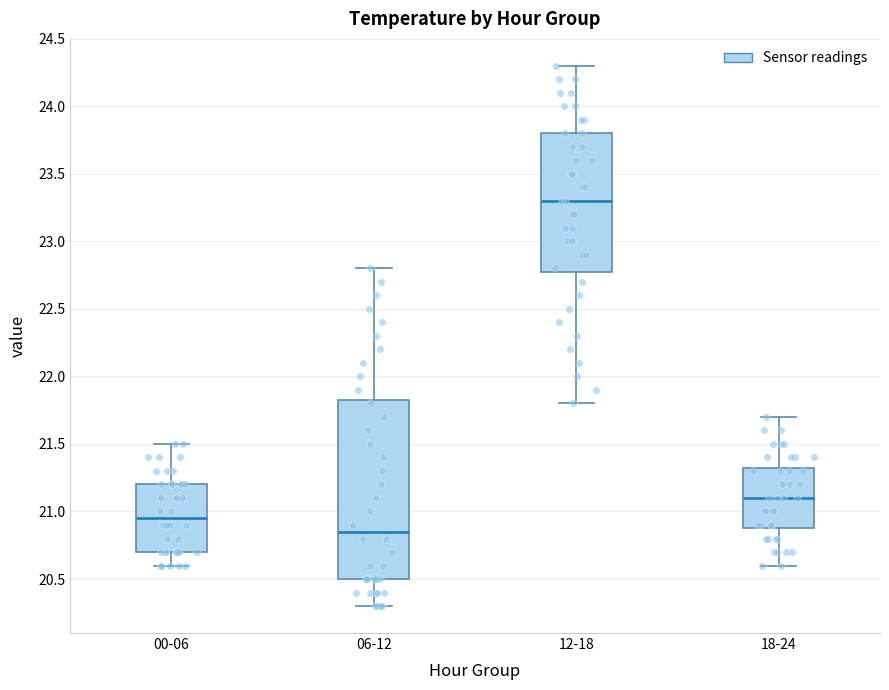

Comparing the boxes themselves (not the whiskers), which one is the tallest?

06-12